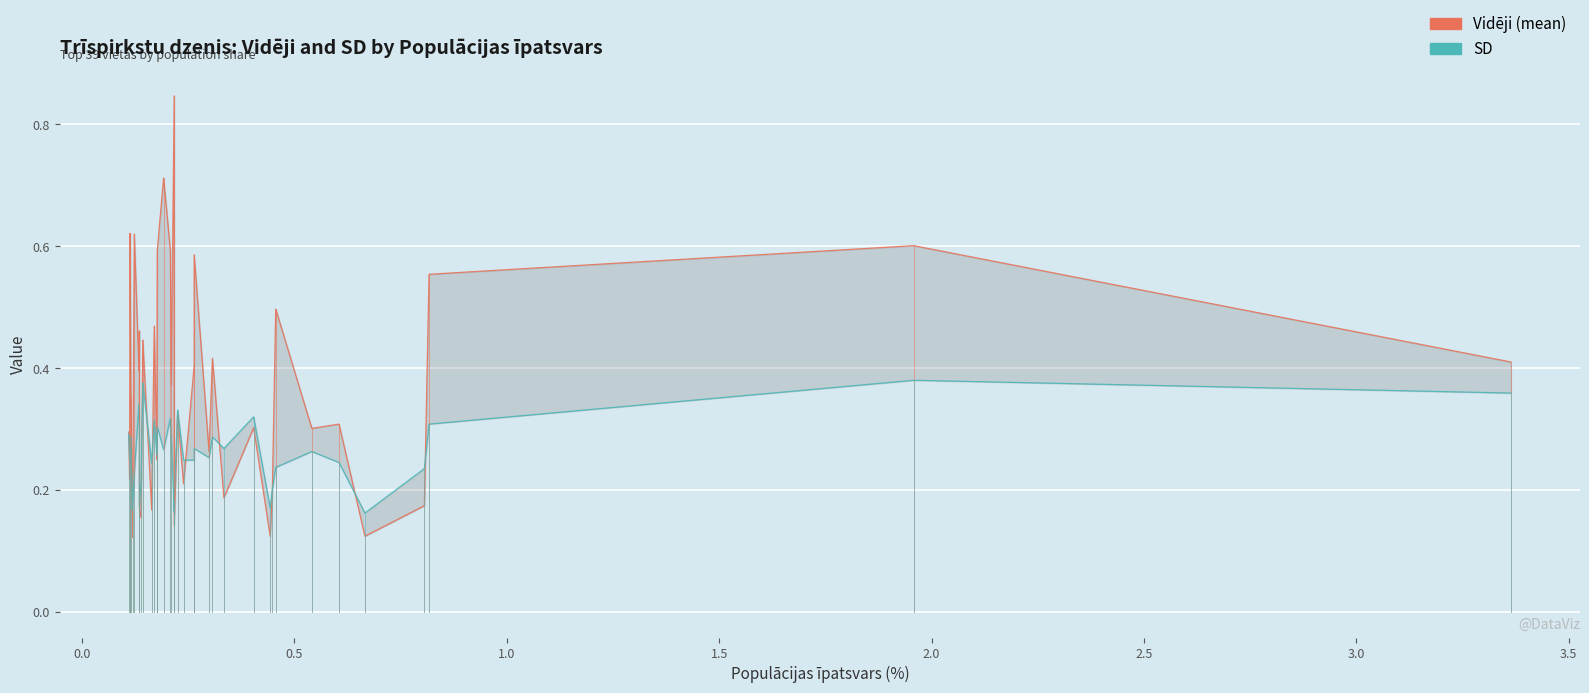

Which series ends up on top after the final intersection of SD and Vidēji (mean)?

Vidēji (mean)